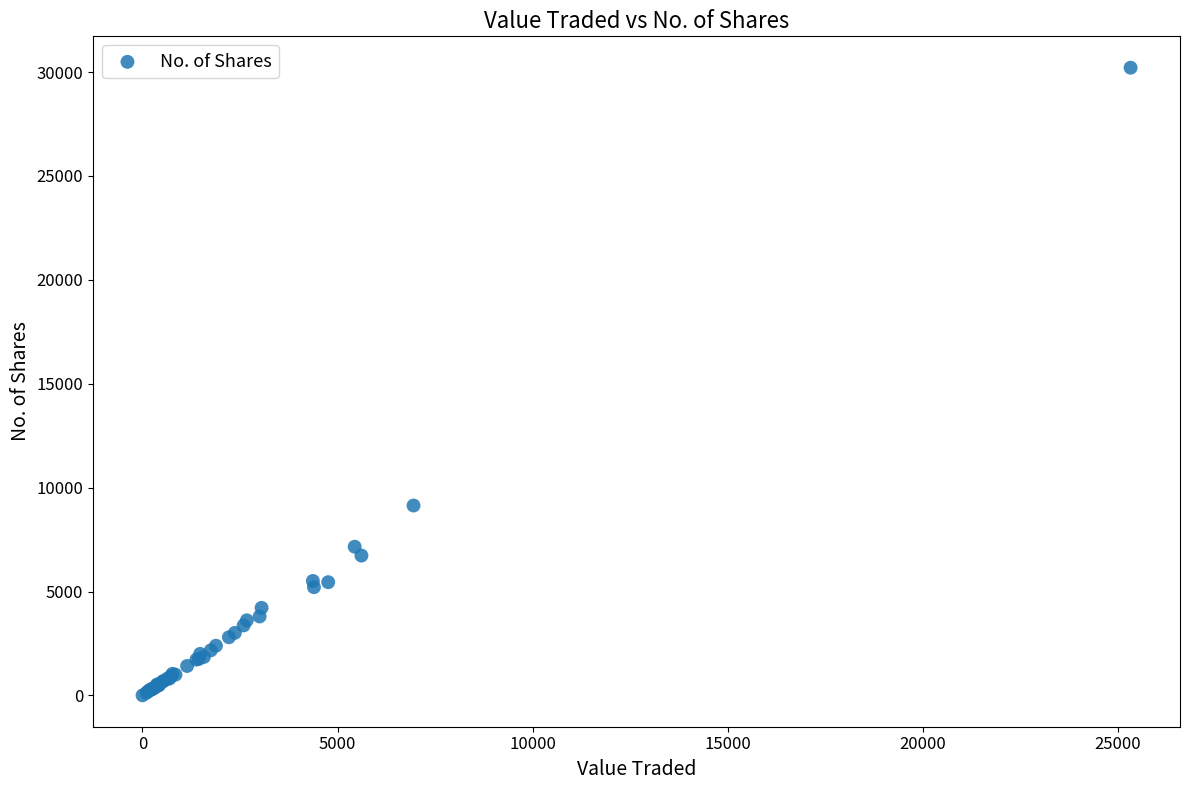

What Y value in the scatter plot is closest to 15107?

9140